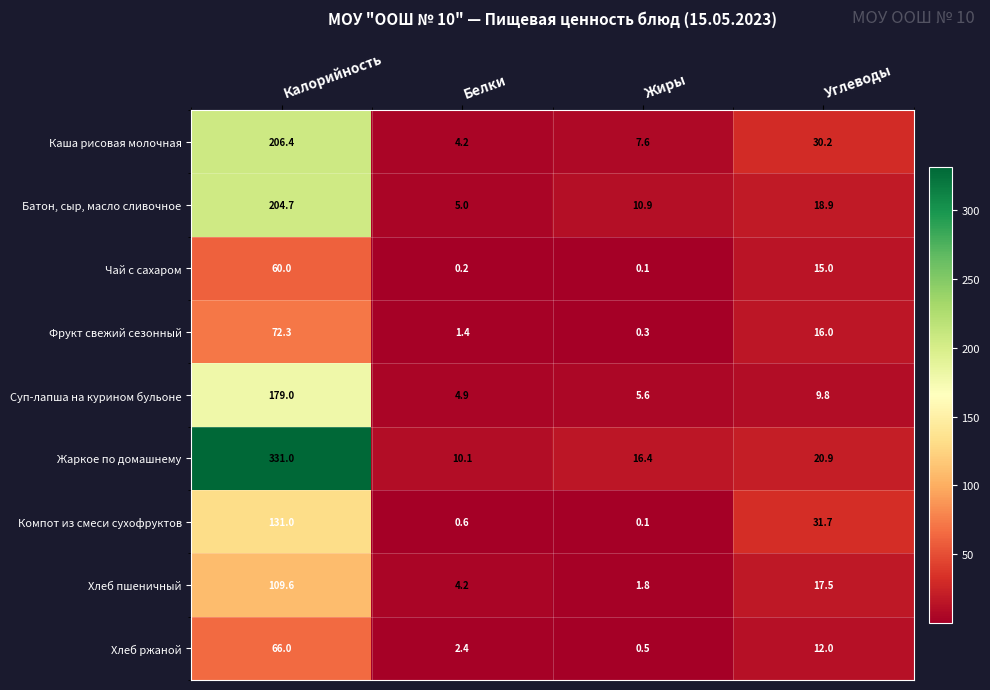

At which label does Хлеб ржаной reach its minimum?

Жиры